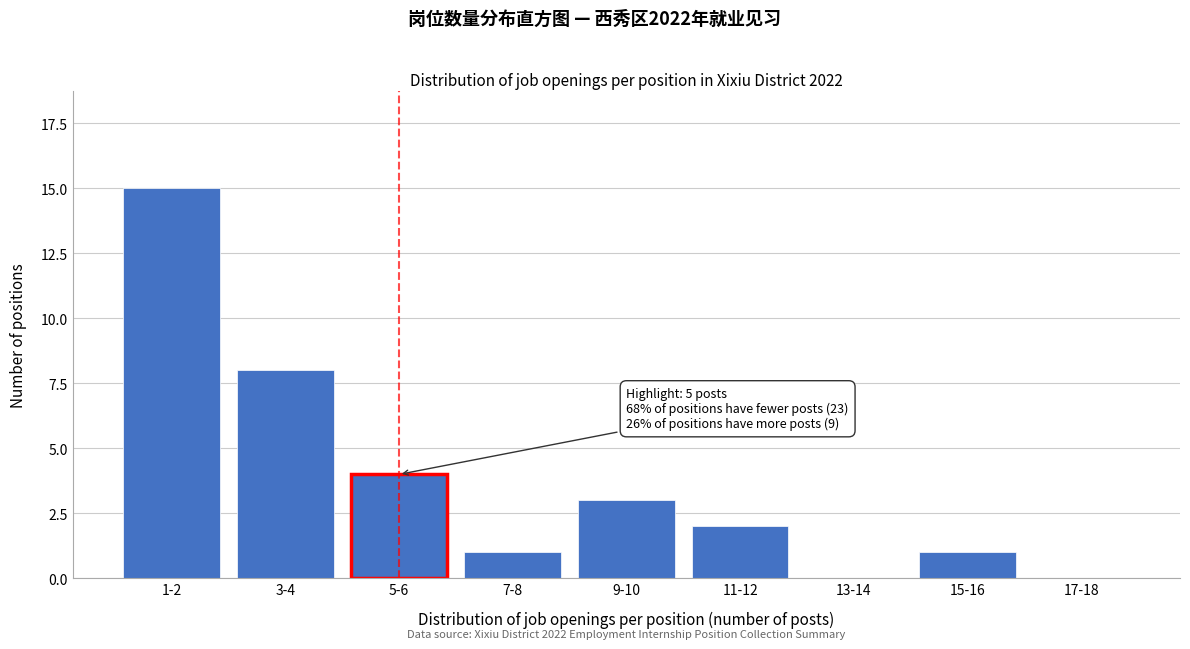

Reading left to right, extract all data points from this chart.

1-2=15	3-4=8	5-6=4	7-8=1	9-10=3	11-12=2	13-14=0	15-16=1	17-18=0